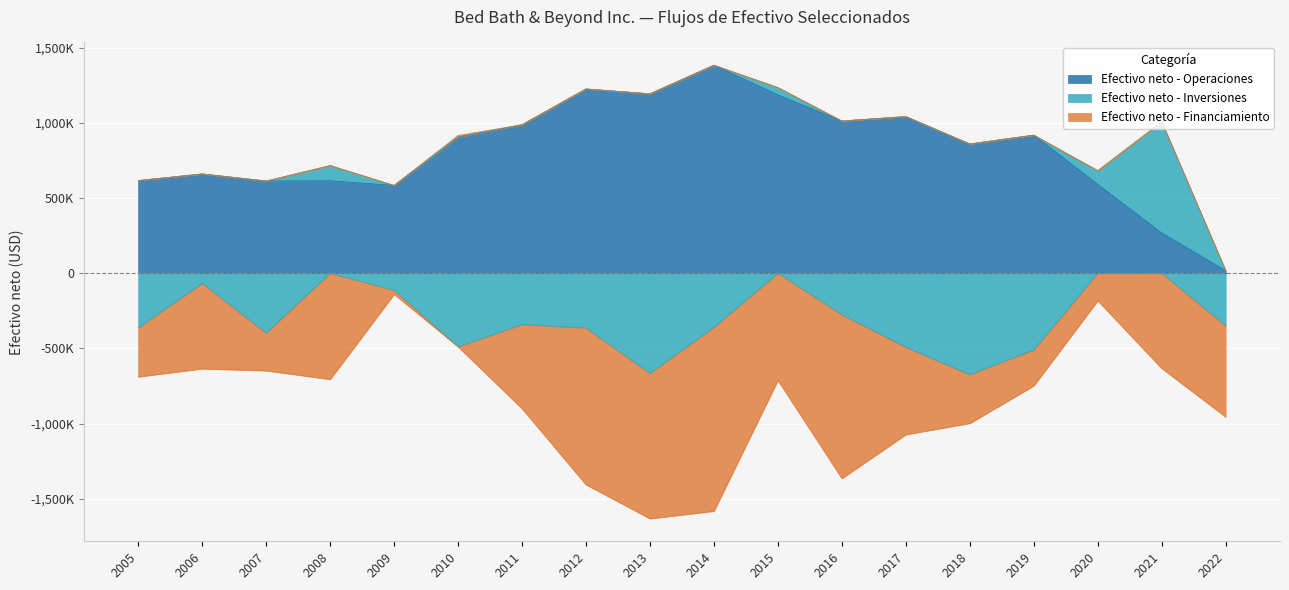

How many values in the Efectivo neto - Financiamiento series are below -567276?

9